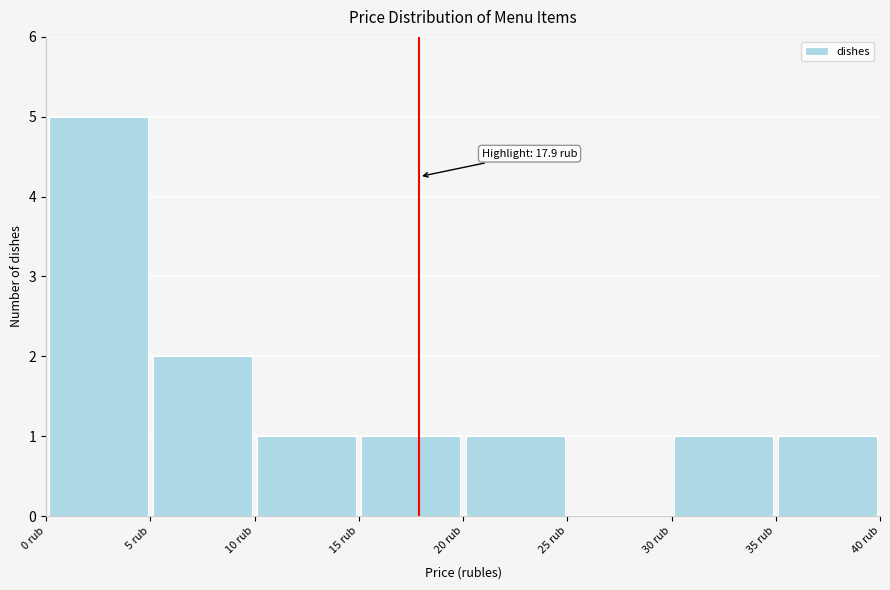

Over which range of the x-axis is the bar tallest?

0 to 5